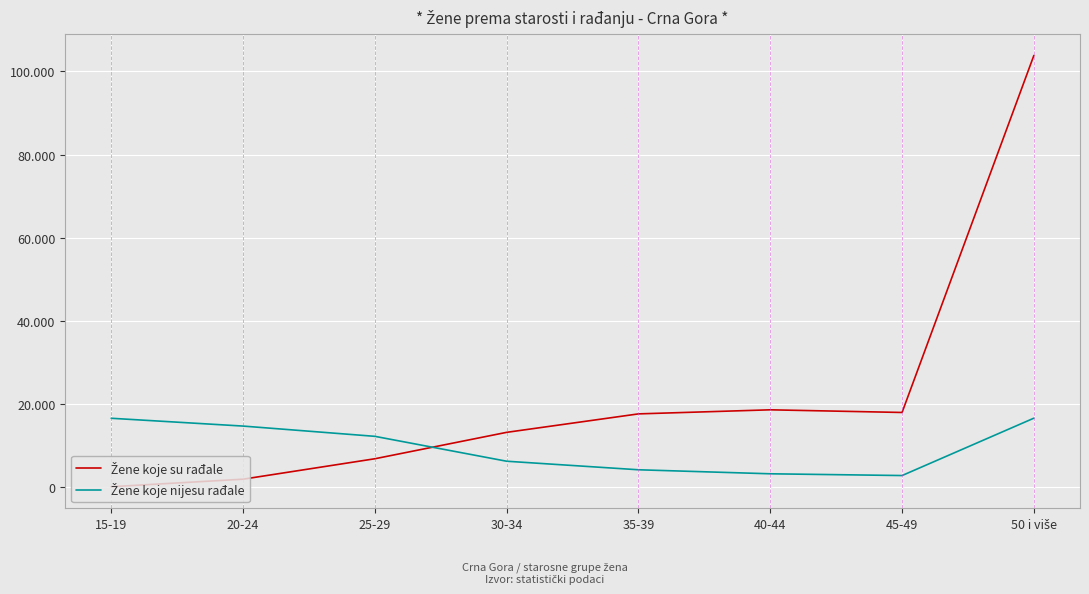

Which category has the lowest value in the Žene koje nijesu rađale series?

45-49